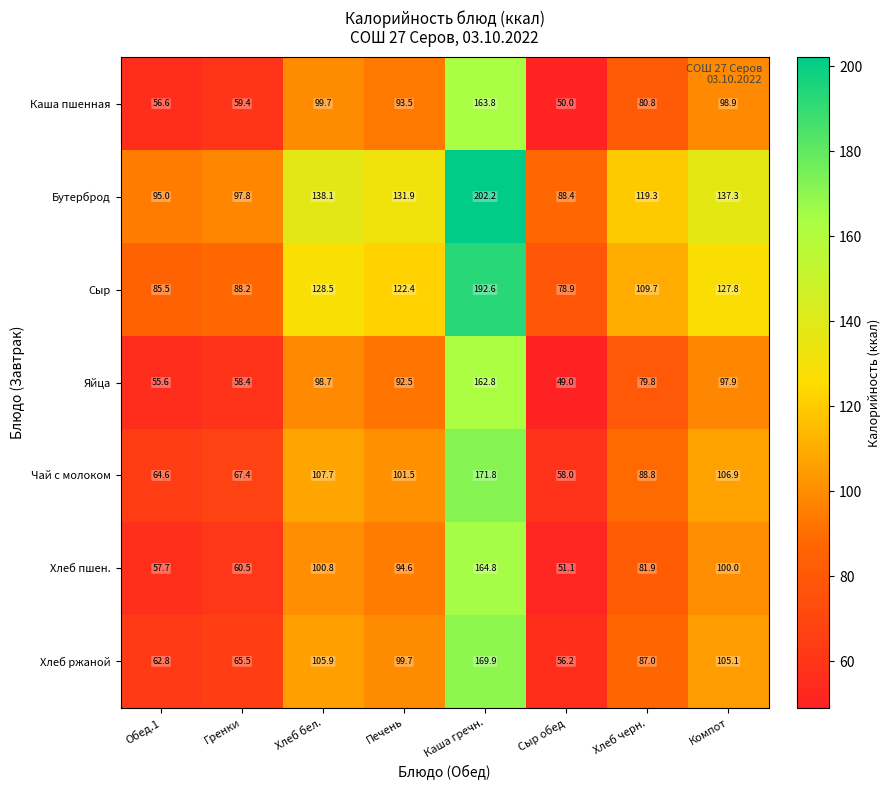

Which series has the largest total across all categories?

Бутерброд